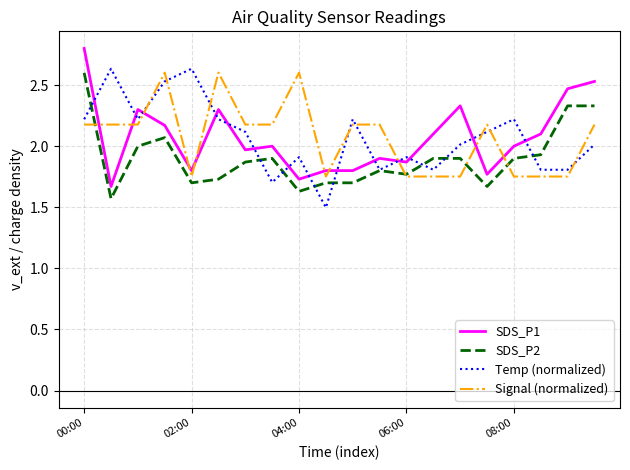

True or false: SDS_P2 and SDS_P1 intersect in this chart.

False